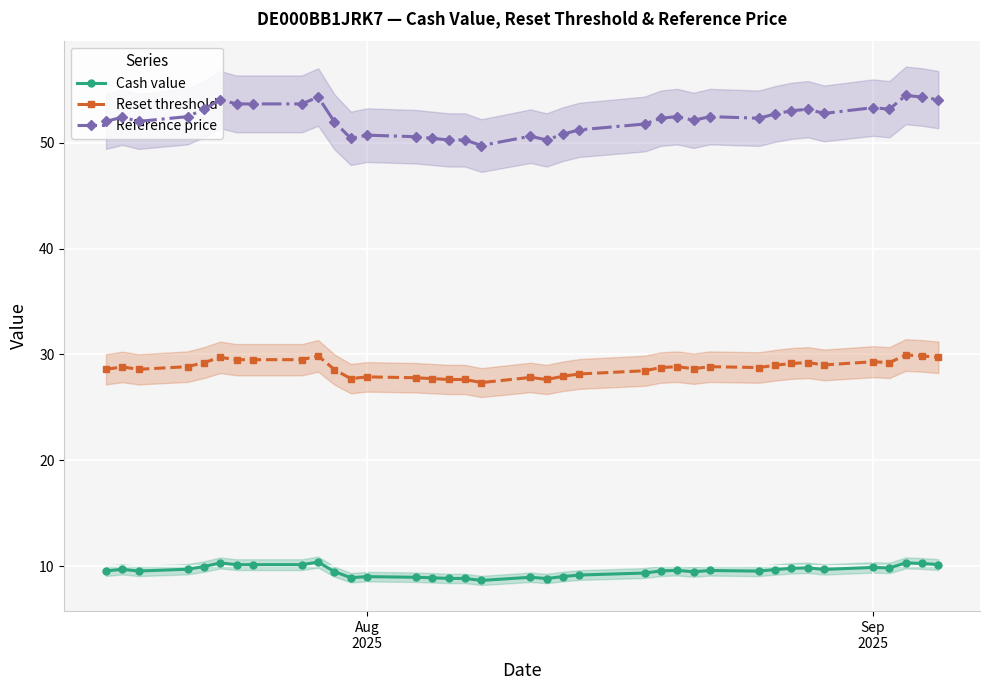

True or false: Cash value and Reference price cross at least once.

False